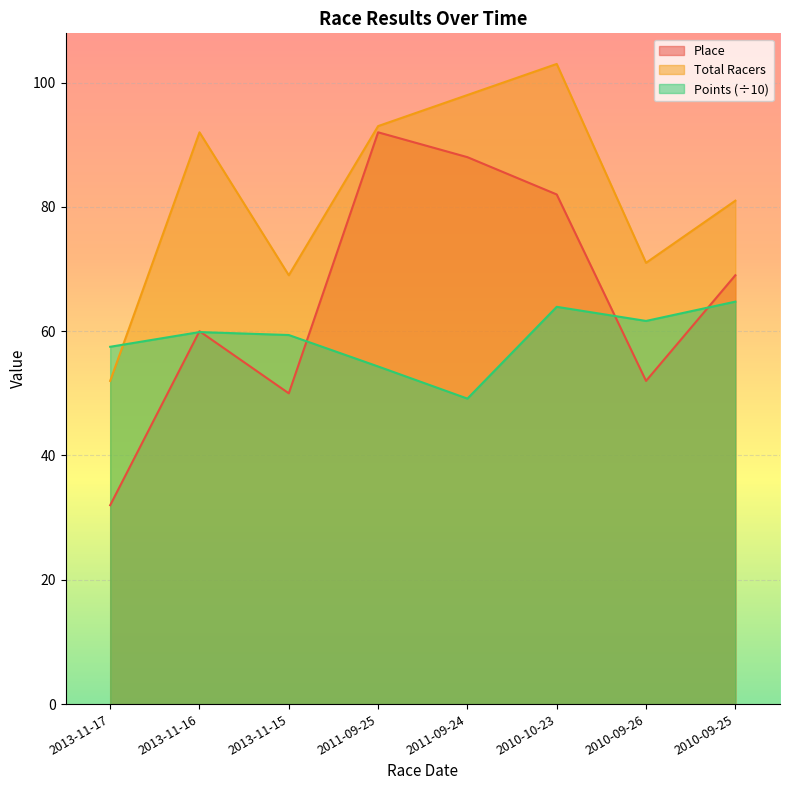

How many interior local peaks does the Total Racers series have?

2